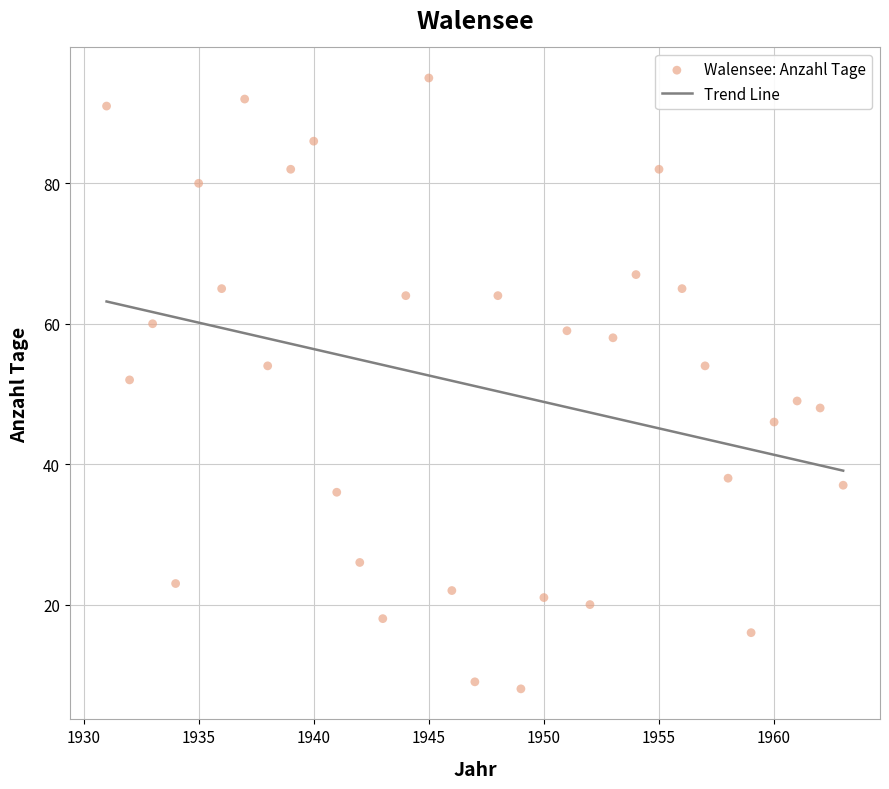

What is the range of X values (max minus min)?

32